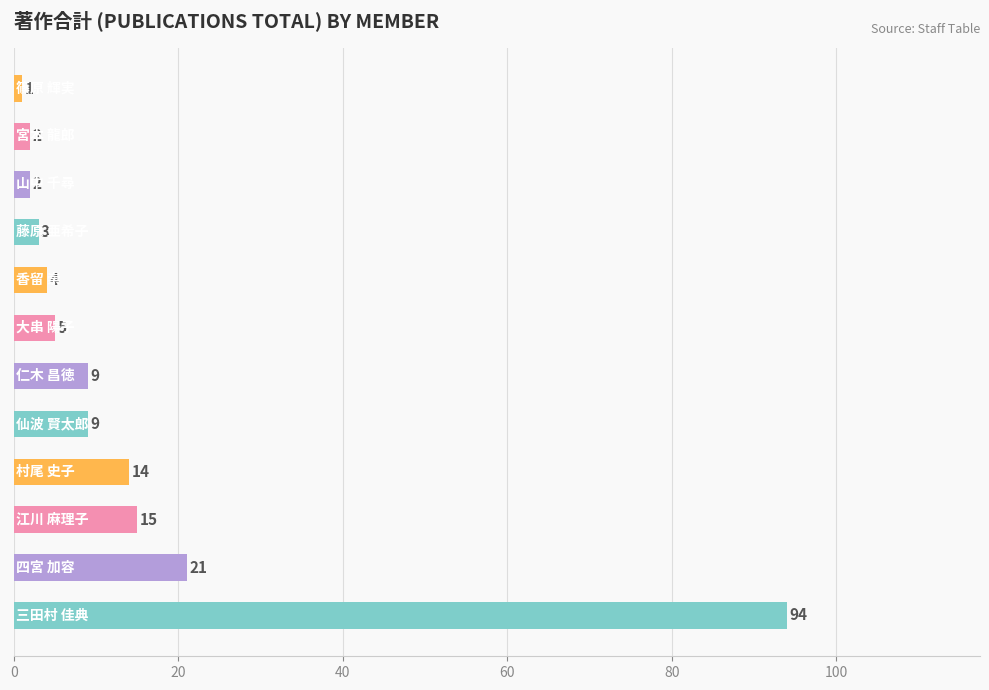

What is the average value?

15